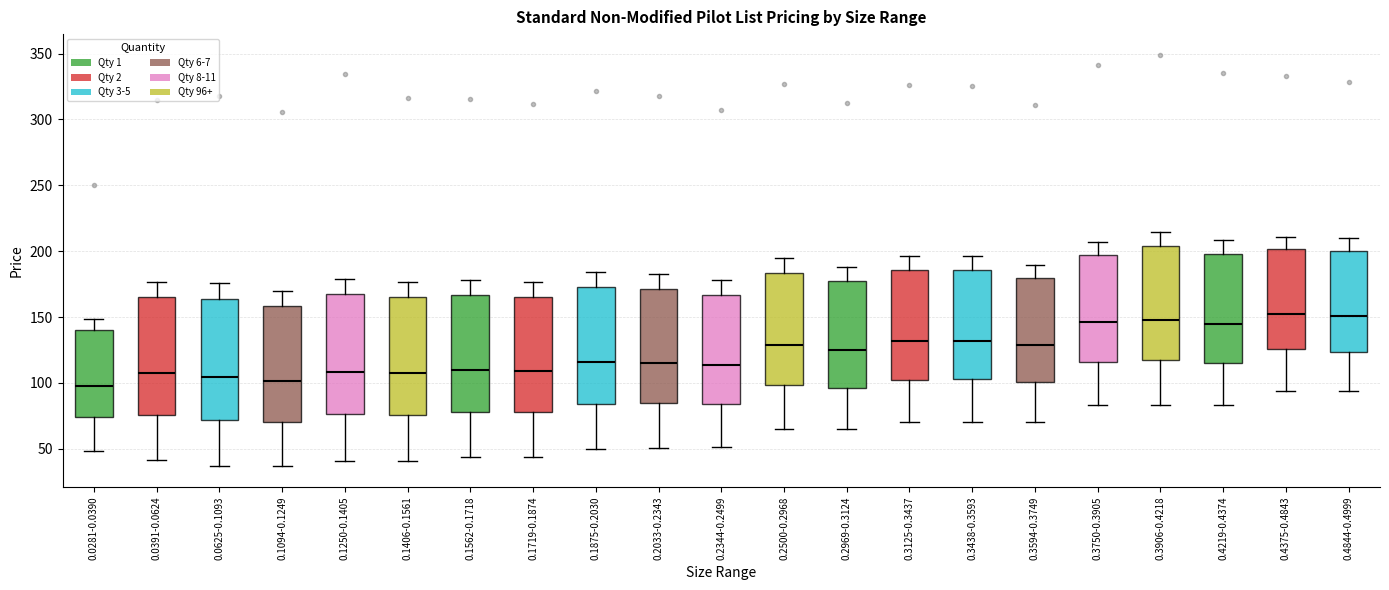

Reading left to right, read every box against the y-axis: the position of its median line, the range the box covers, and the ends of its whiskers. The values are not printed on the chart, so give them approximately, as read against the axis.

0.0281-0.0390: median 95, box 75 to 140, whiskers 50 to 150
0.0391-0.0624: median 110, box 75 to 165, whiskers 40 to 175
0.0625-0.1093: median 105, box 70 to 165, whiskers 35 to 175
0.1094-0.1249: median 100, box 70 to 160, whiskers 35 to 170
0.1250-0.1405: median 110, box 75 to 165, whiskers 40 to 180
0.1406-0.1561: median 105, box 75 to 165, whiskers 40 to 175
0.1562-0.1718: median 110, box 80 to 165, whiskers 45 to 180
0.1719-0.1874: median 110, box 80 to 165, whiskers 45 to 175
0.1875-0.2030: median 115, box 85 to 175, whiskers 50 to 185
0.2033-0.2343: median 115, box 85 to 170, whiskers 50 to 185
0.2344-0.2499: median 115, box 85 to 165, whiskers 50 to 180
0.2500-0.2968: median 130, box 100 to 185, whiskers 65 to 195
0.2969-0.3124: median 125, box 95 to 175, whiskers 65 to 190
0.3125-0.3437: median 130, box 100 to 185, whiskers 70 to 195
0.3438-0.3593: median 130, box 105 to 185, whiskers 70 to 195
0.3594-0.3749: median 130, box 100 to 180, whiskers 70 to 190
0.3750-0.3905: median 145, box 115 to 195, whiskers 85 to 205
0.3906-0.4218: median 150, box 115 to 205, whiskers 85 to 215
0.4219-0.4374: median 145, box 115 to 195, whiskers 85 to 210
0.4375-0.4843: median 150, box 125 to 200, whiskers 95 to 210
0.4844-0.4999: median 150, box 125 to 200, whiskers 95 to 210